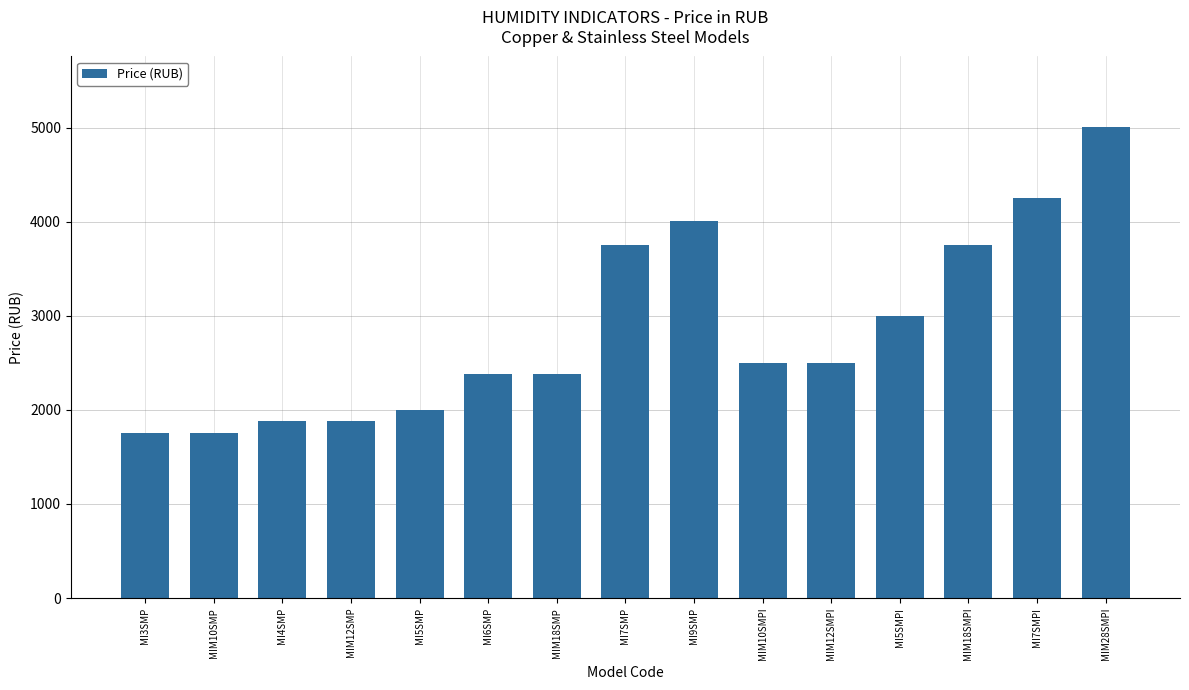

What is the sum of the values at MIM12SMP and MI9SMP?

5880.9